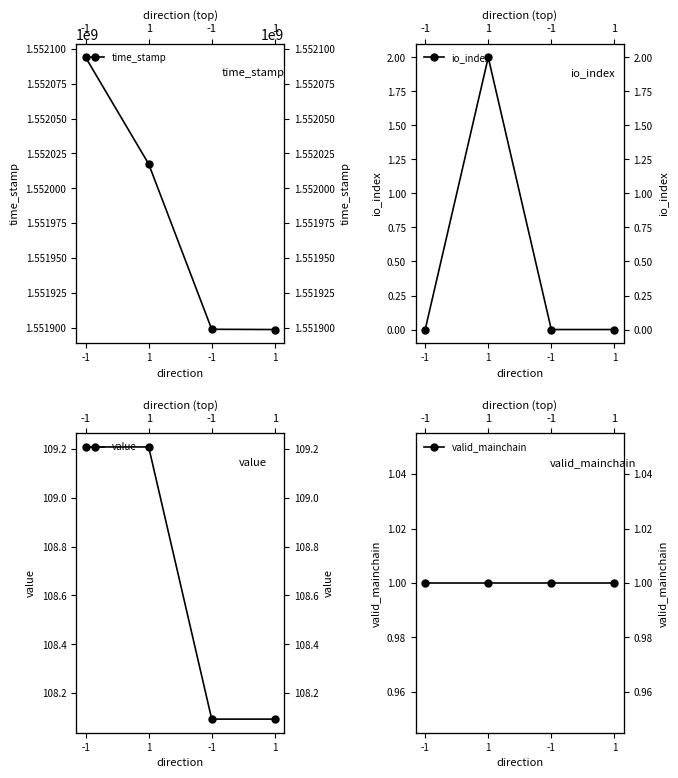

Where is the first local maximum for io_index?

1